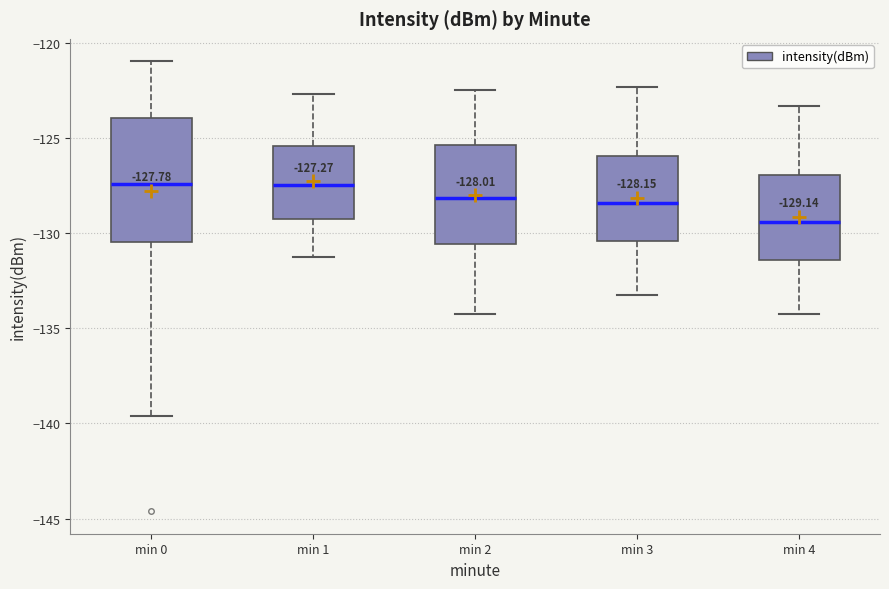

Comparing the boxes themselves (not the whiskers), which one is the tallest?

min 0